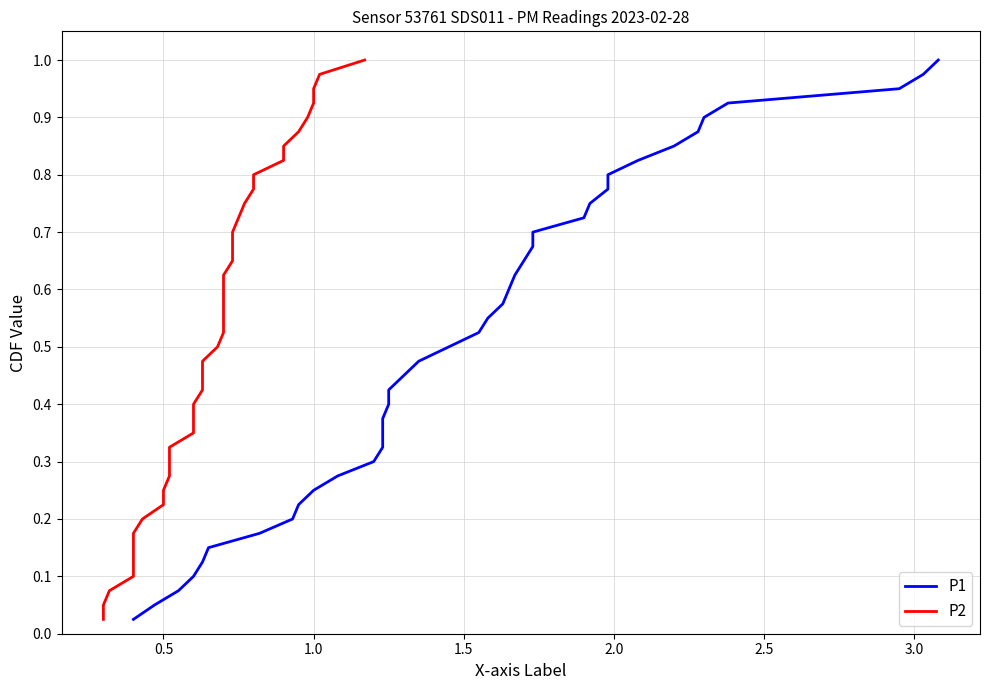

What is the highest value of the P2 series?

1.0